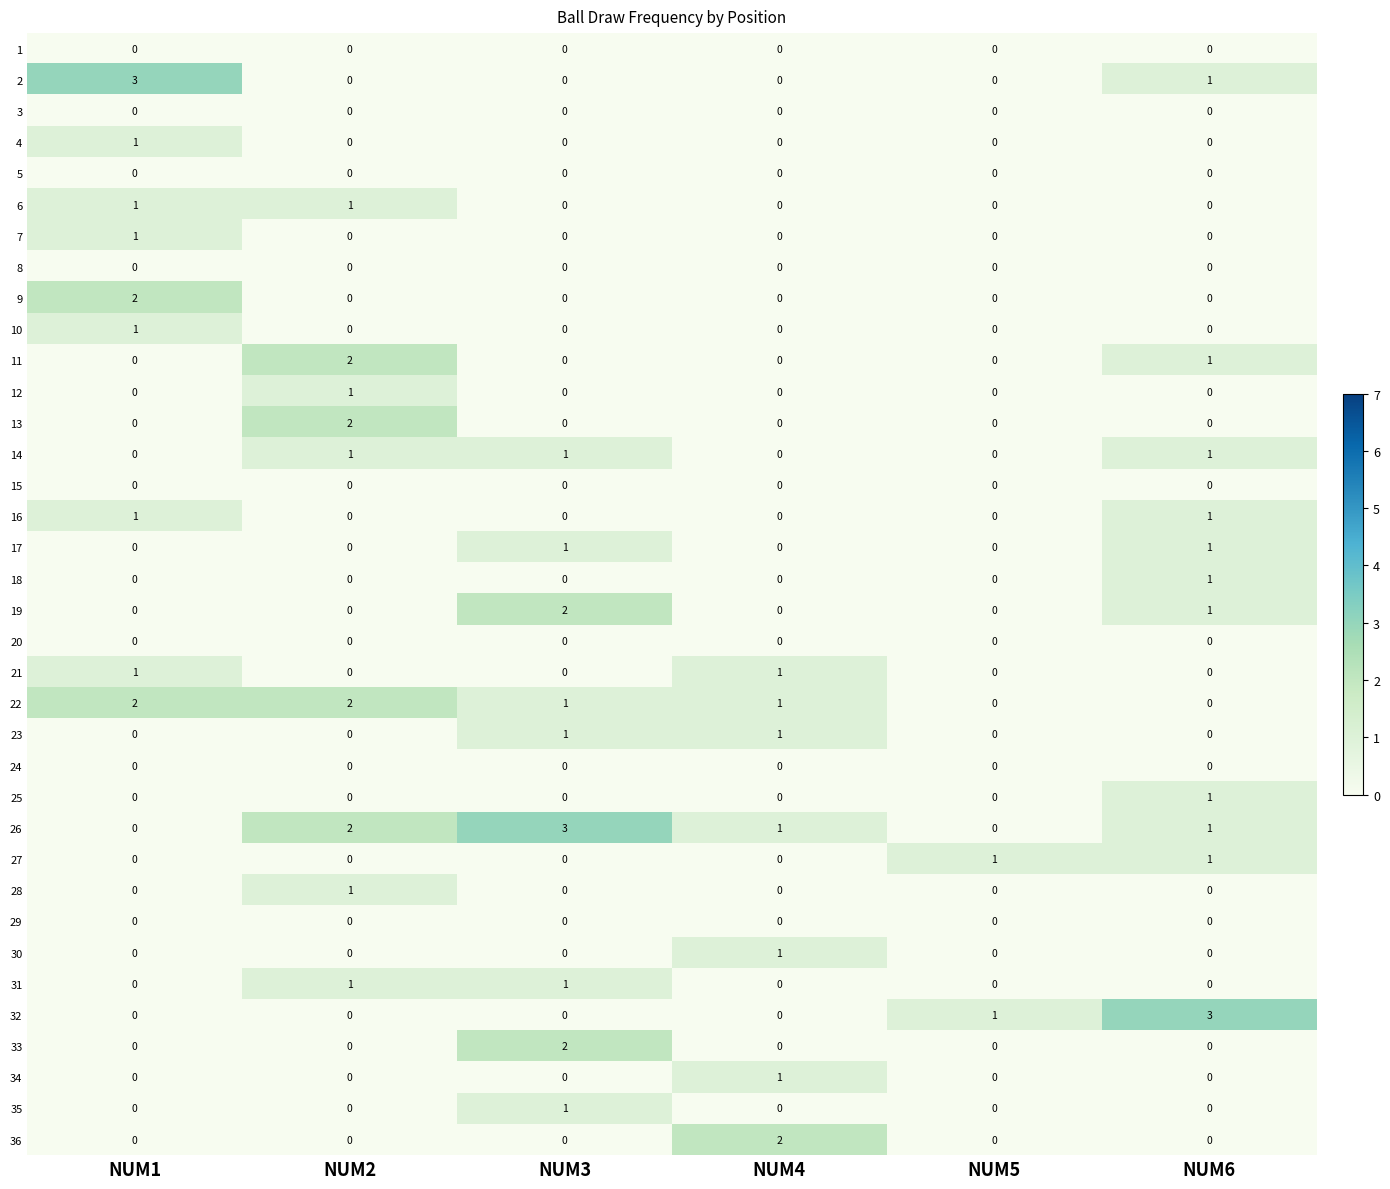

What is the total value across all series at NUM4?

8